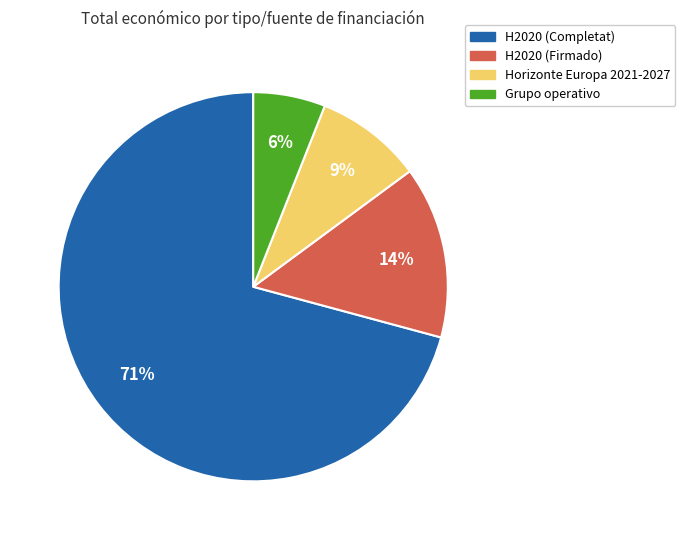

To the nearest percent, what is the average slice percentage?

25%